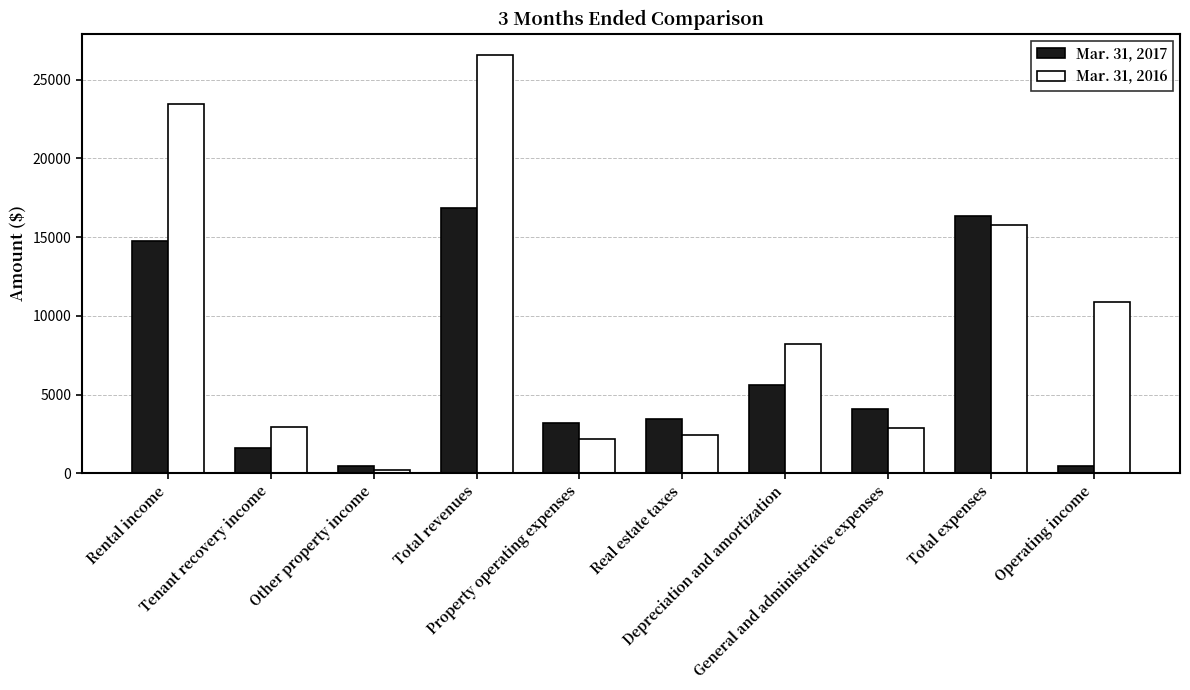

At Other property income, list the series in order from largest to smallest.

Mar. 31, 2017, Mar. 31, 2016